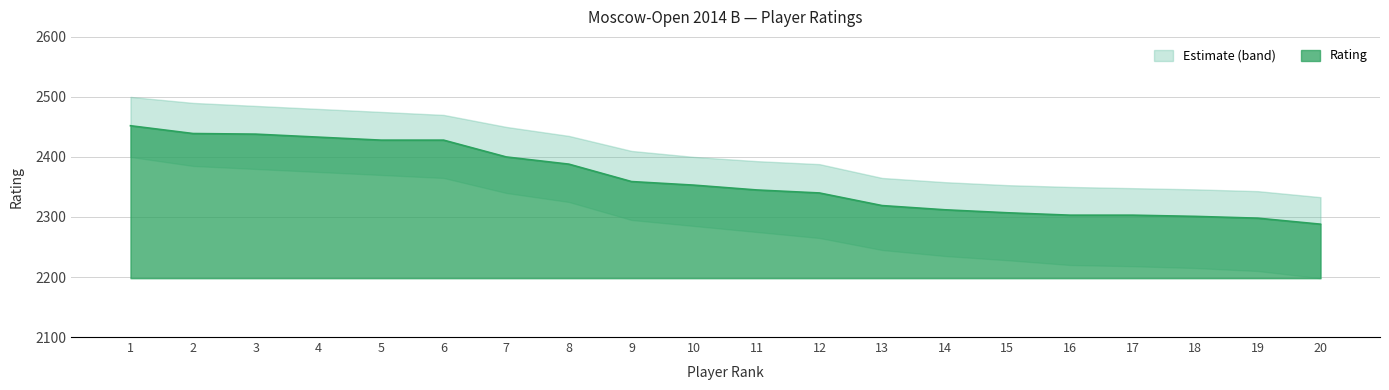

Rank the categories by value from lowest to highest.

20, 19, 18, 16, 17, 15, 14, 13, 12, 11, 10, 9, 8, 7, 5, 6, 4, 3, 2, 1